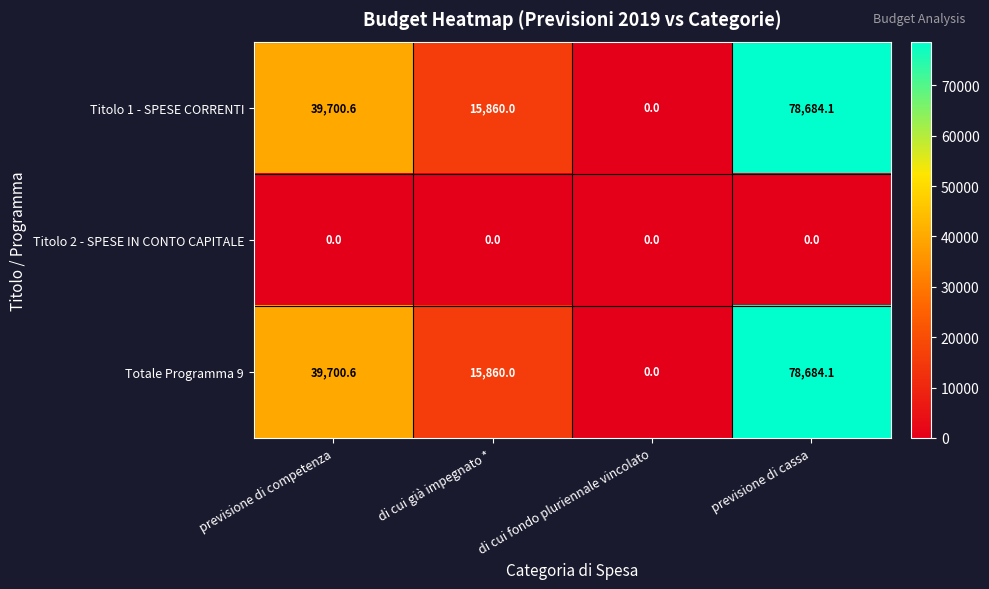

List the labels in order of Titolo 1 - SPESE CORRENTI value, smallest first.

di cui fondo pluriennale vincolato, di cui già impegnato *, previsione di competenza, previsione di cassa